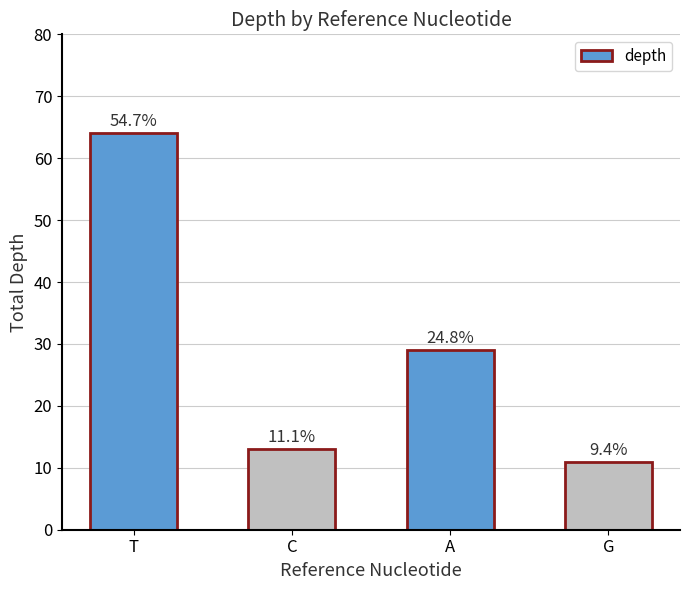

Does the chart contain any negative values?

No